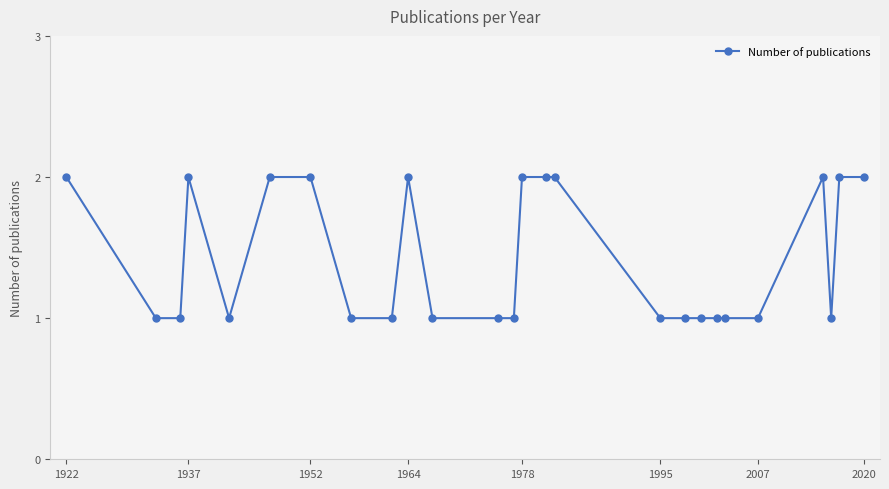

Reading right to left, transcribe all the data shown in this chart.

2	2	1	2	1	1	1	1	1	1	2	2	2	1	1	1	2	1	1	2	2	1	2	1	1	2